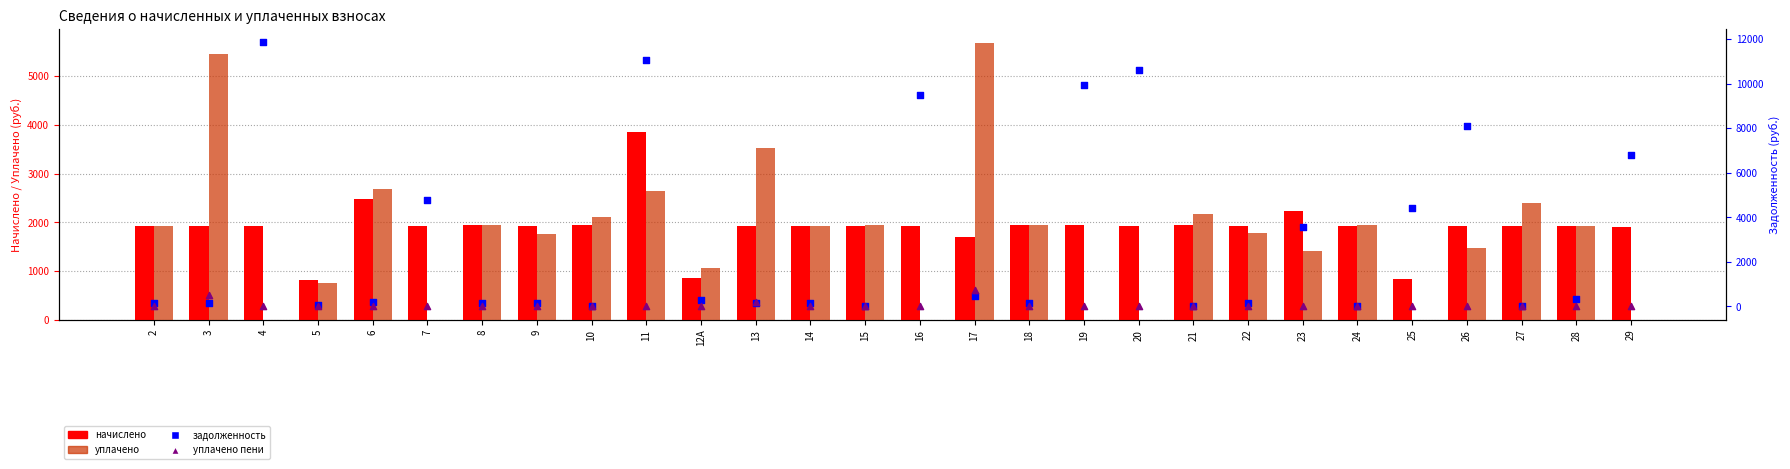

At how many categories does at least one series exceed 2085?

17